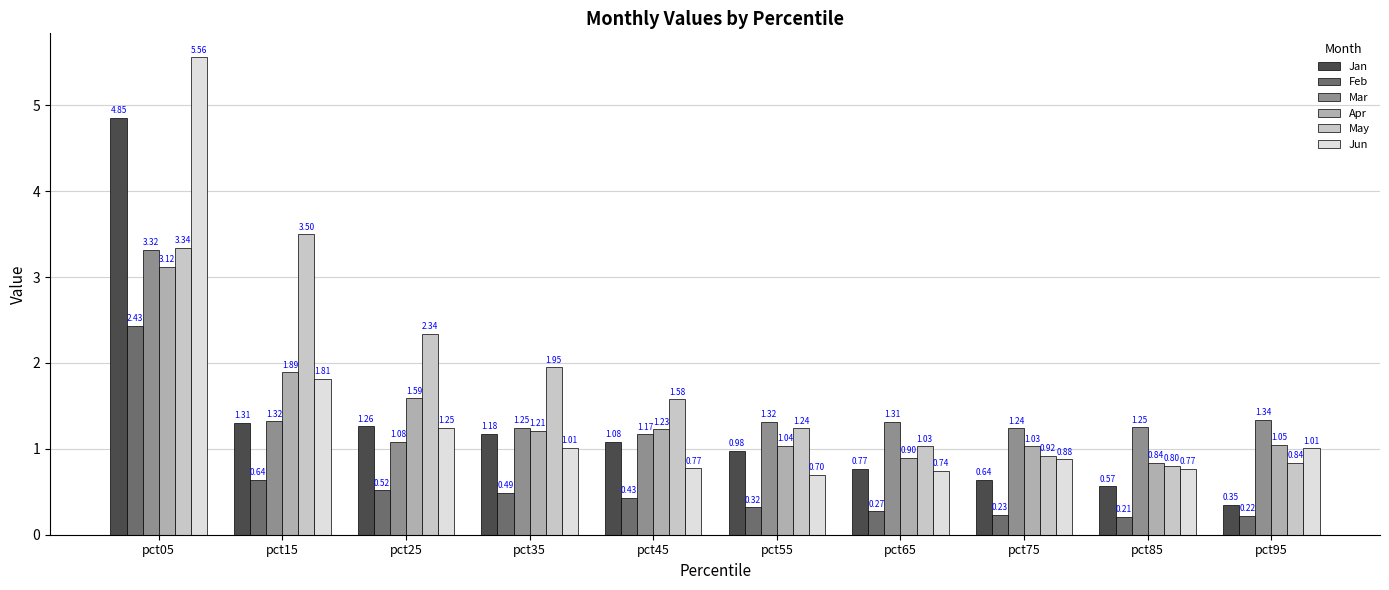

Count the number of categories in the chart.

10